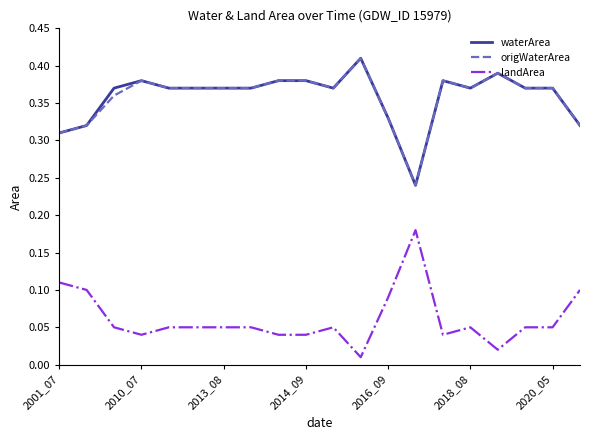

True or false: landArea and waterArea cross at least once.

False